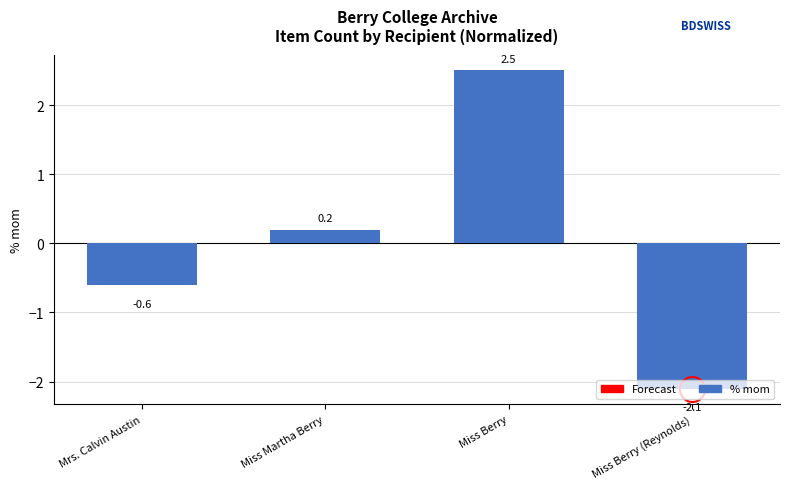

At which category does the chart reach its peak across all series?

Miss Berry